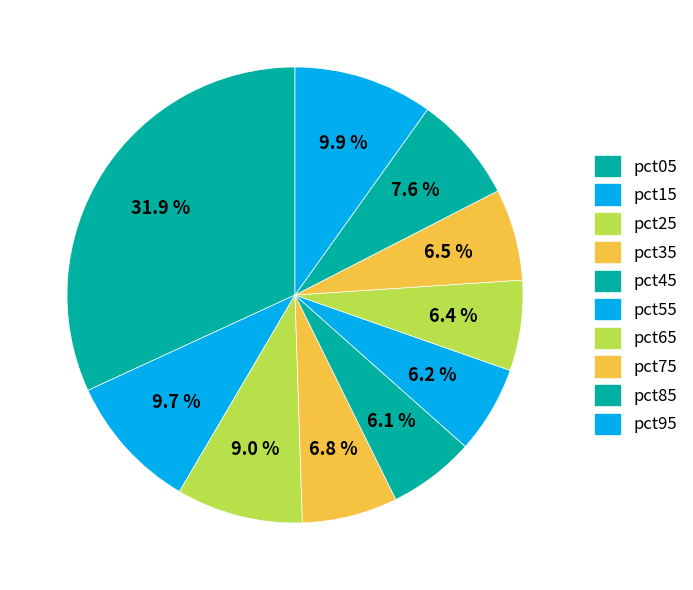

To the nearest percent, what is the combined percentage of pct85 and pct55?

14%